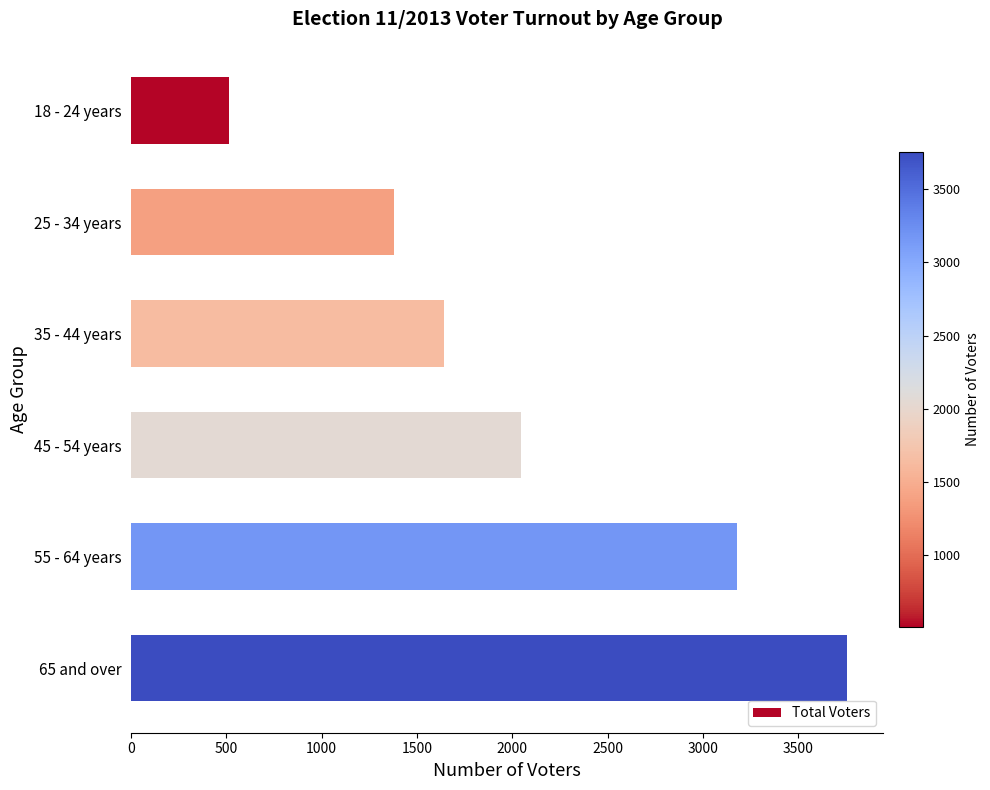

Rank the categories by value from highest to lowest.

65 and over, 55 - 64 years, 45 - 54 years, 35 - 44 years, 25 - 34 years, 18 - 24 years